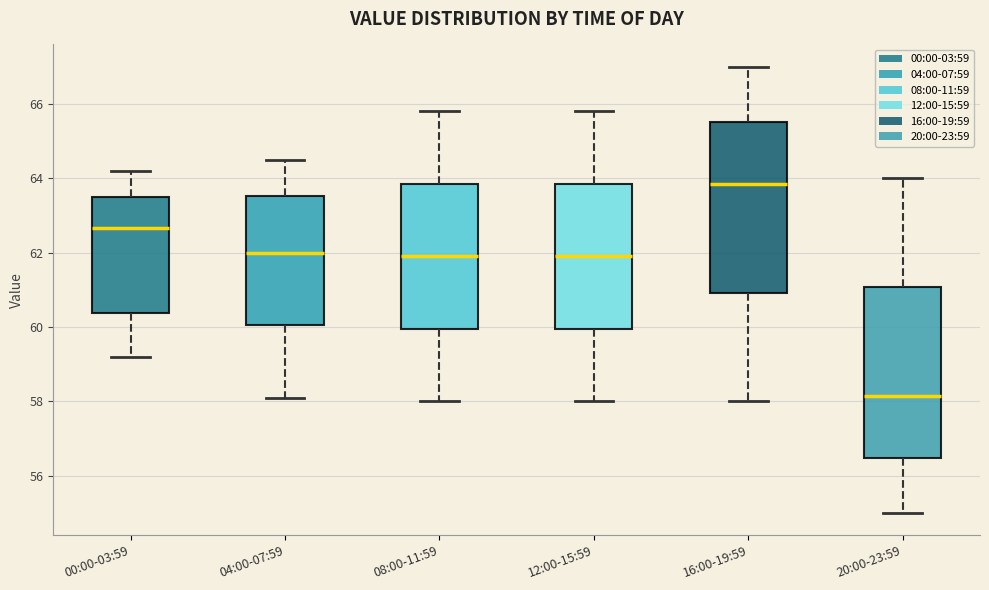

Reading left to right, read every box against the y-axis: the position of its median line, the range the box covers, and the ends of its whiskers. The values are not printed on the chart, so give them approximately, as read against the axis.

00:00-03:59: median 62.6, box 60.4 to 63.6, whiskers 59.2 to 64.2
04:00-07:59: median 62.0, box 60.0 to 63.6, whiskers 58.2 to 64.6
08:00-11:59: median 62.0, box 60.0 to 63.8, whiskers 58.0 to 65.8
12:00-15:59: median 62.0, box 60.0 to 63.8, whiskers 58.0 to 65.8
16:00-19:59: median 63.8, box 61.0 to 65.6, whiskers 58.0 to 67.0
20:00-23:59: median 58.2, box 56.4 to 61.0, whiskers 55.0 to 64.0